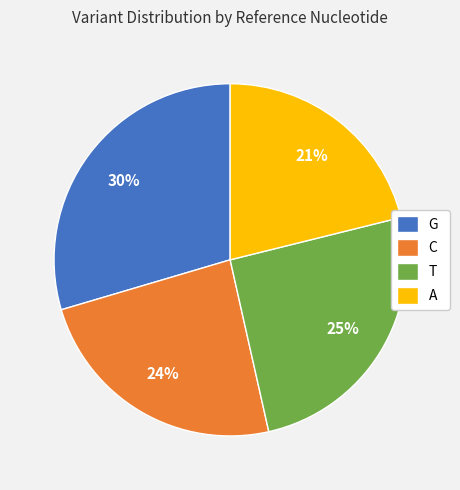

To the nearest percent, what is the difference between the C and G slice percentages?

6%